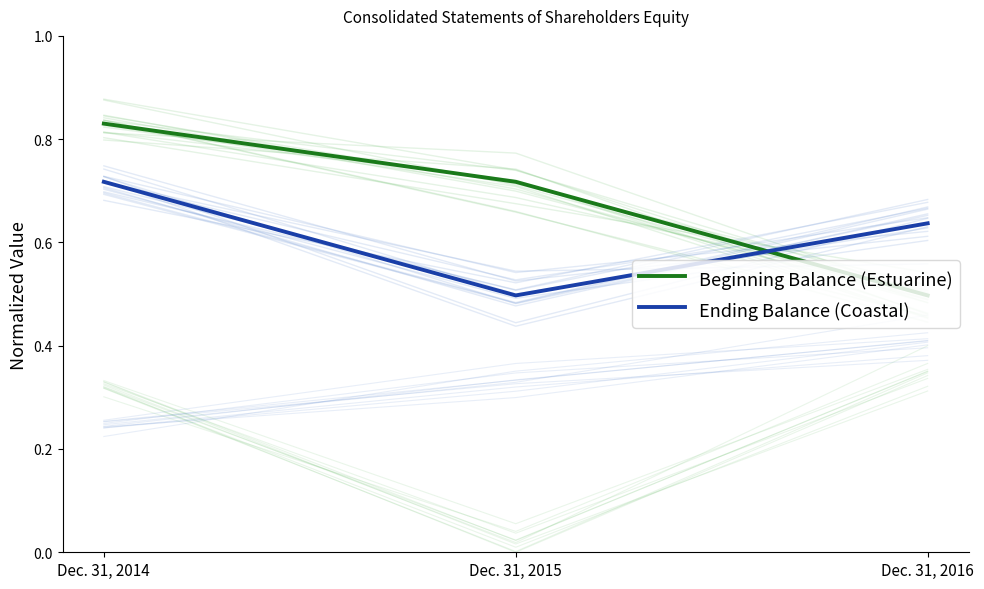

True or false: Ending Balance (Coastal) has a value of 0.6 at Dec. 31, 2016.

True